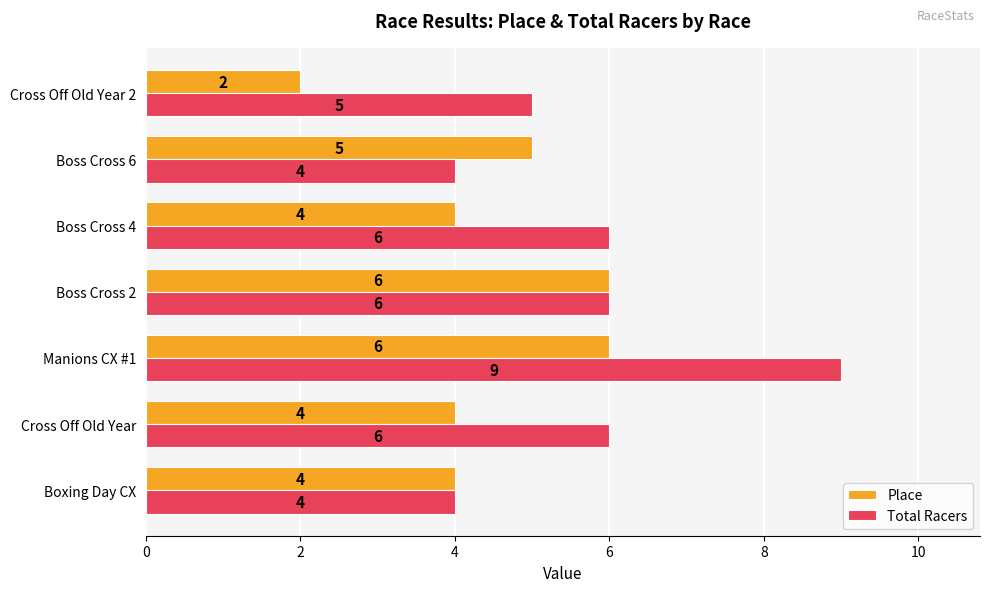

List the series in order of their peak value, highest first.

Total Racers, Place